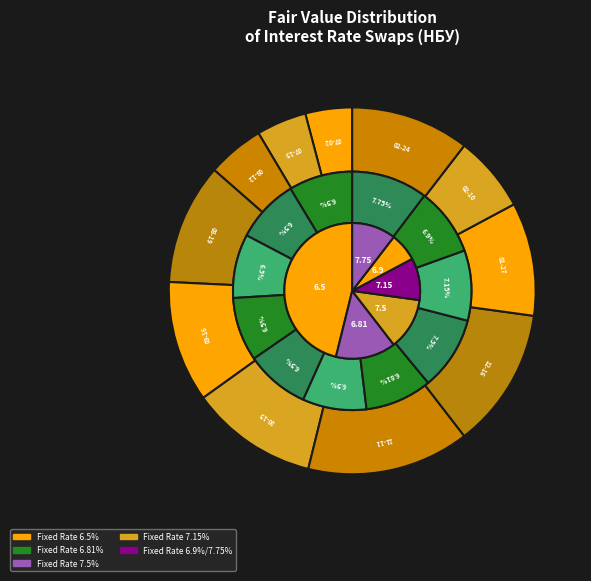

Which has a higher value, 2020-07-02 or 2020-07-15?

2020-07-02